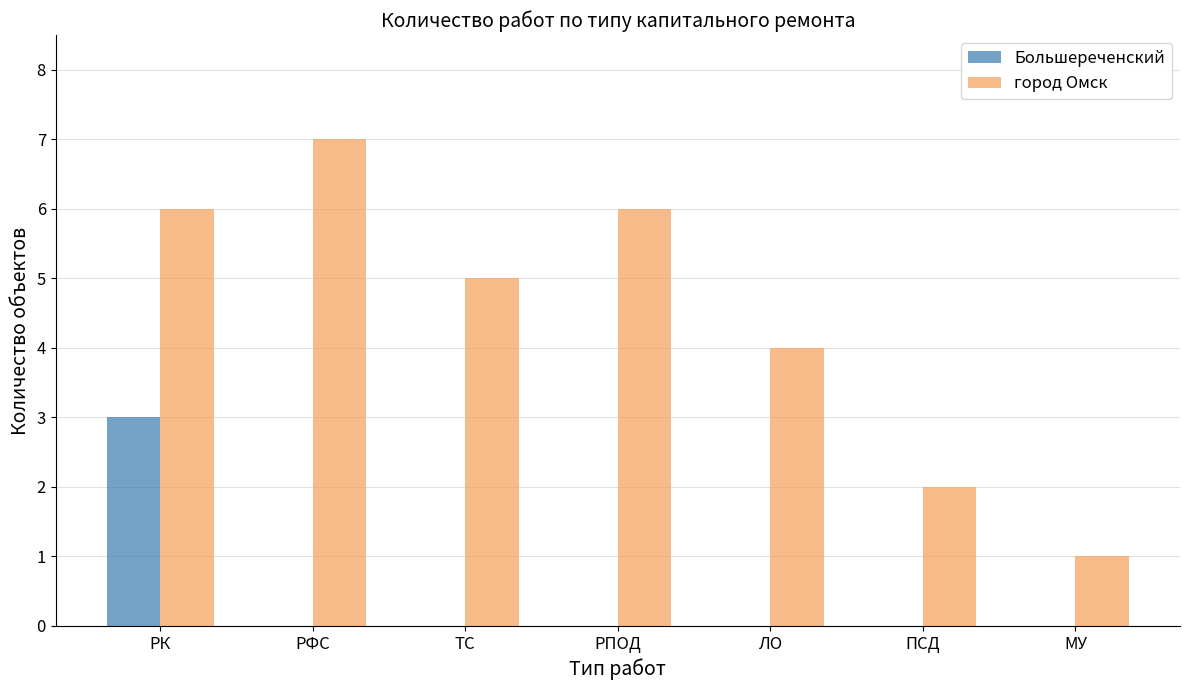

Reading left to right, what are all the values shown in this chart?

Большереченский: РК=3	РФС=0	ТС=0	РПОД=0	ЛО=0	ПСД=0	МУ=0
город Омск: РК=6	РФС=7	ТС=5	РПОД=6	ЛО=4	ПСД=2	МУ=1